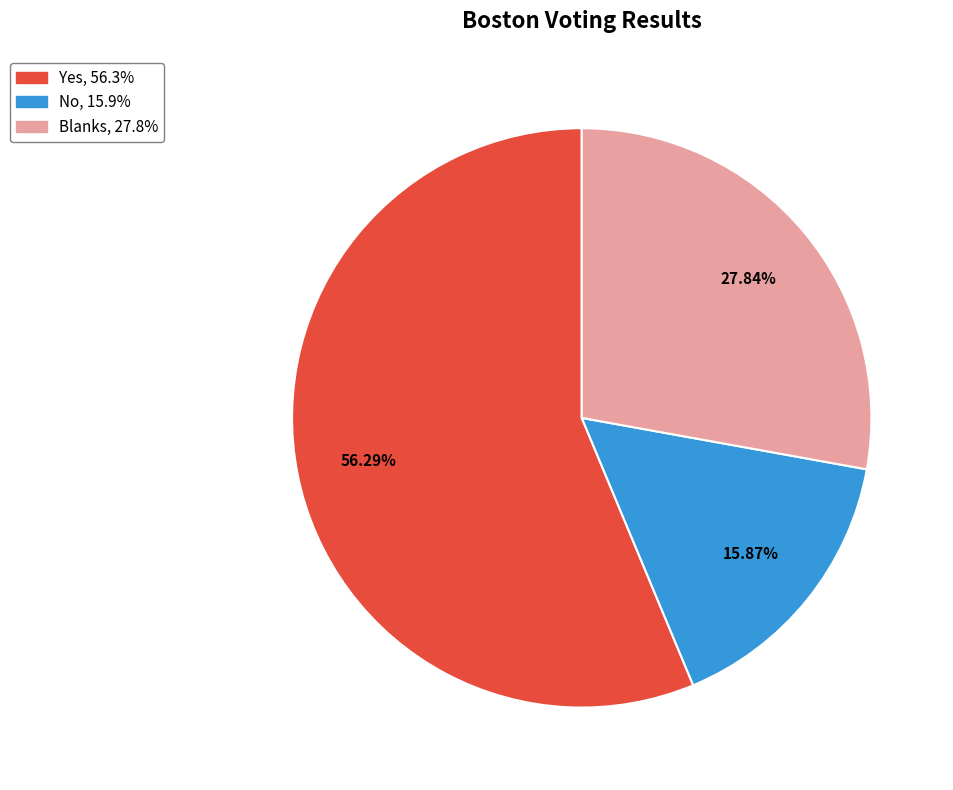

How many segments does this pie chart have?

3